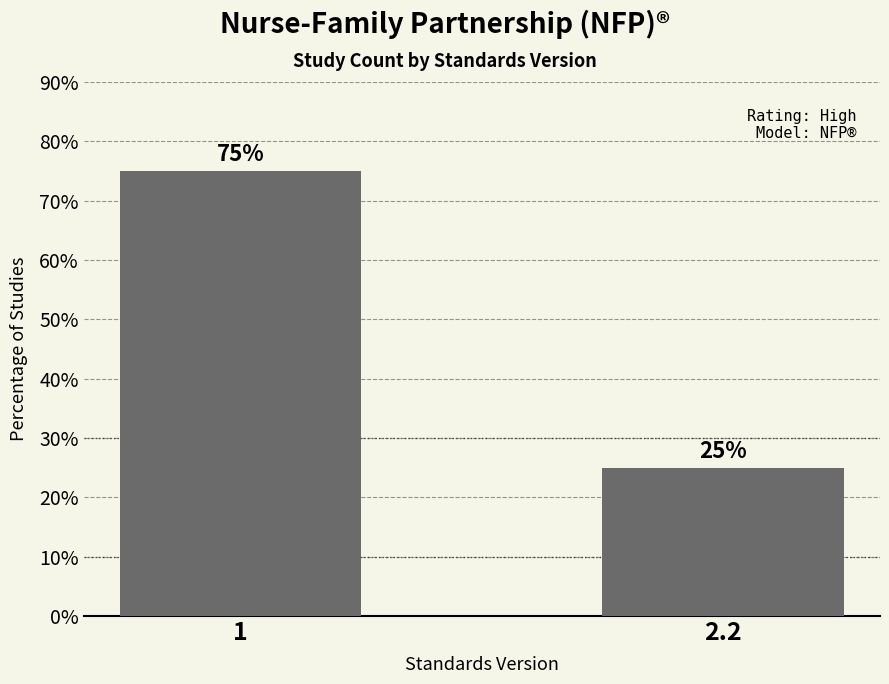

At which category does the chart reach its peak across all series?

1